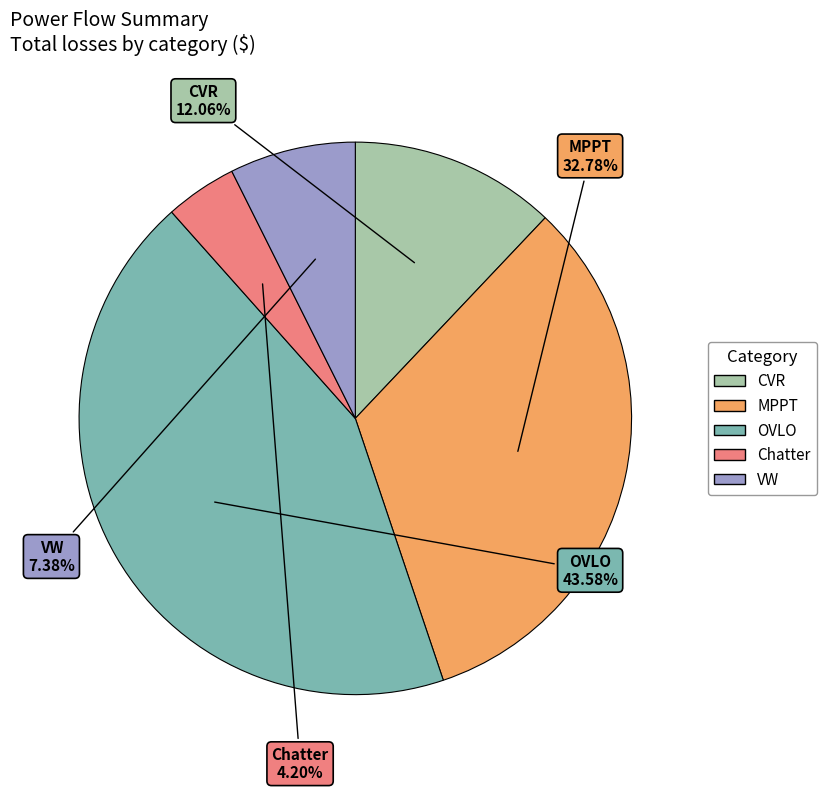

To the nearest percent, what is the difference between the largest and smallest slice percentages?

39%